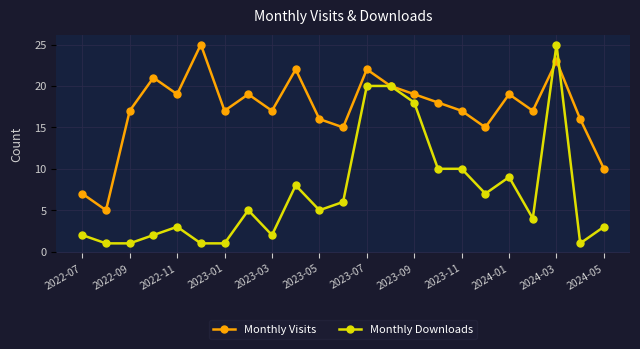

What is the greatest value displayed?

25